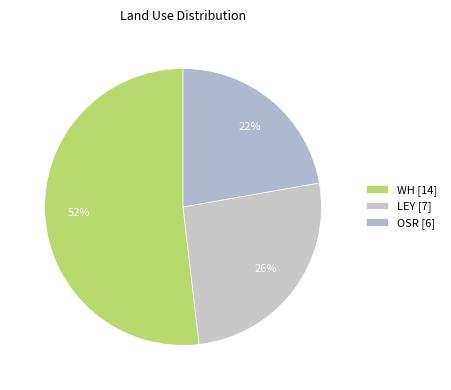

Combined, do WH and LEY account for over 50%?

Yes